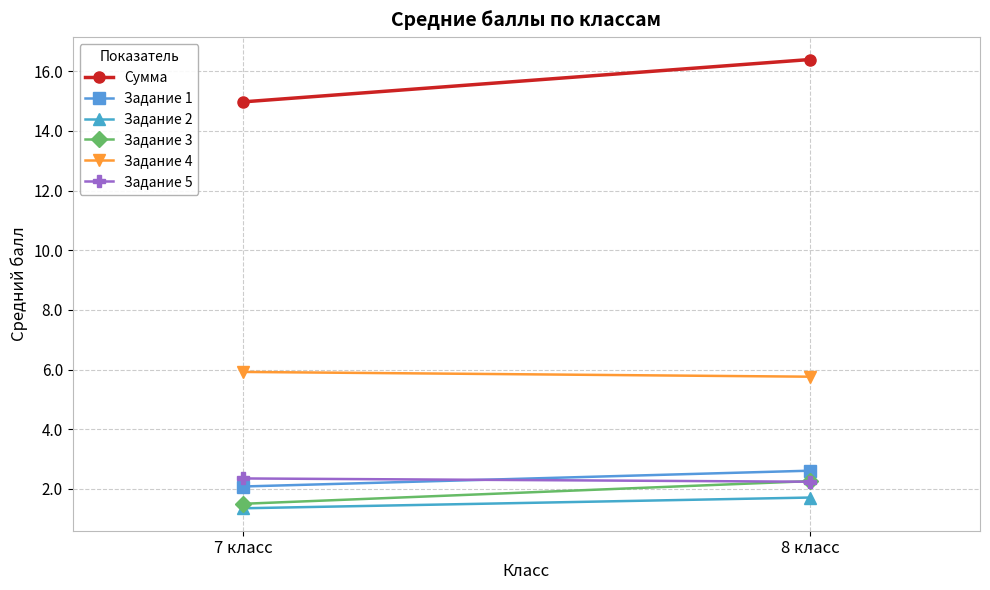

Rank the categories by Задание 3 value from highest to lowest.

8 класс, 7 класс